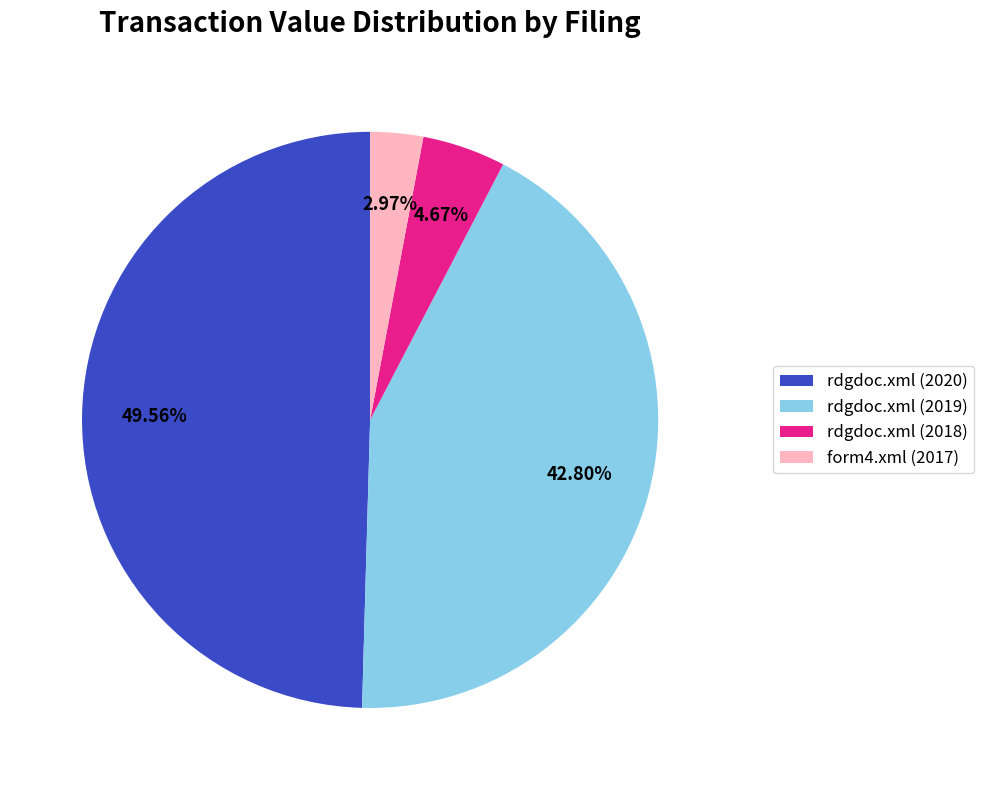

Which slice is the smallest?

form4.xml (2017)